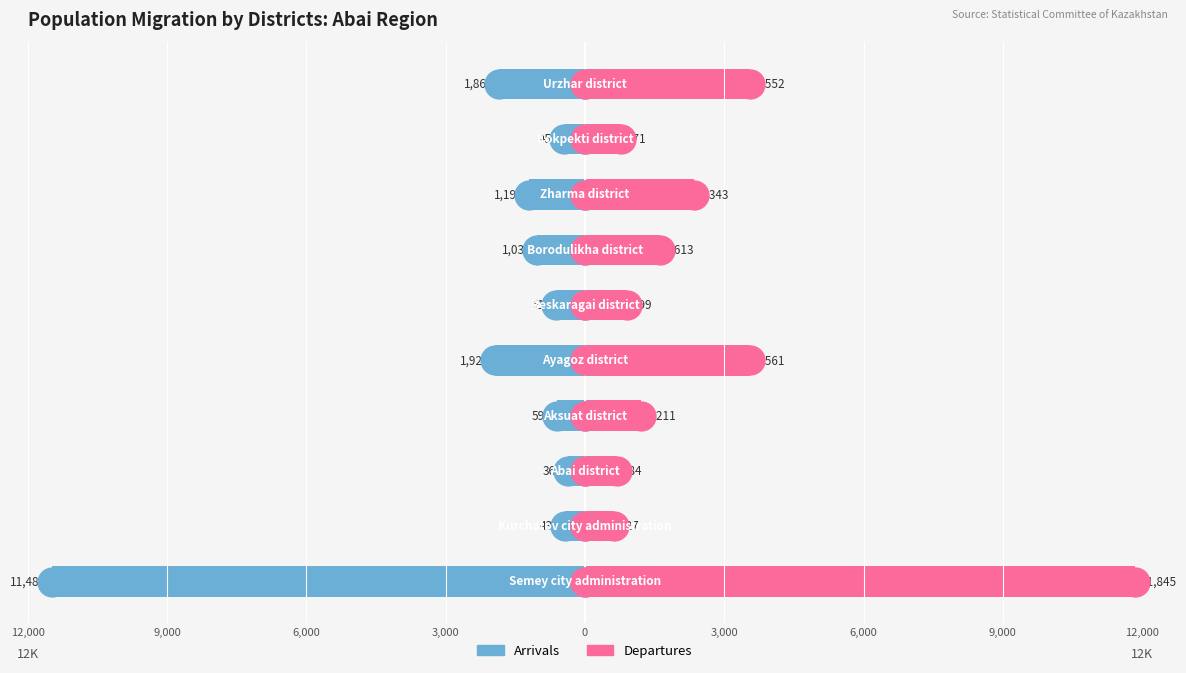

Count the number of categories in the chart.

10